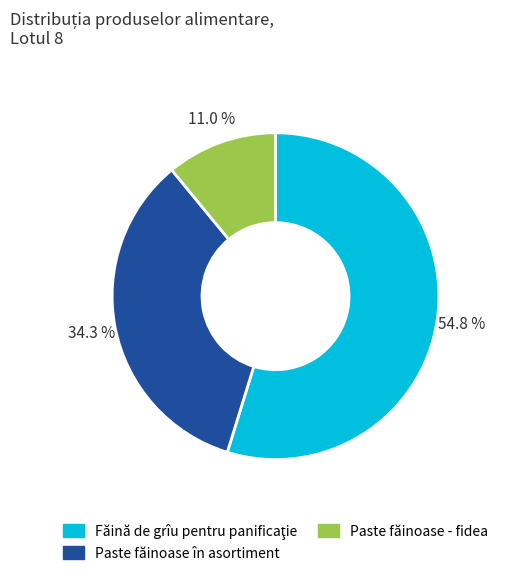

To the nearest percent, what is the average slice percentage?

33%